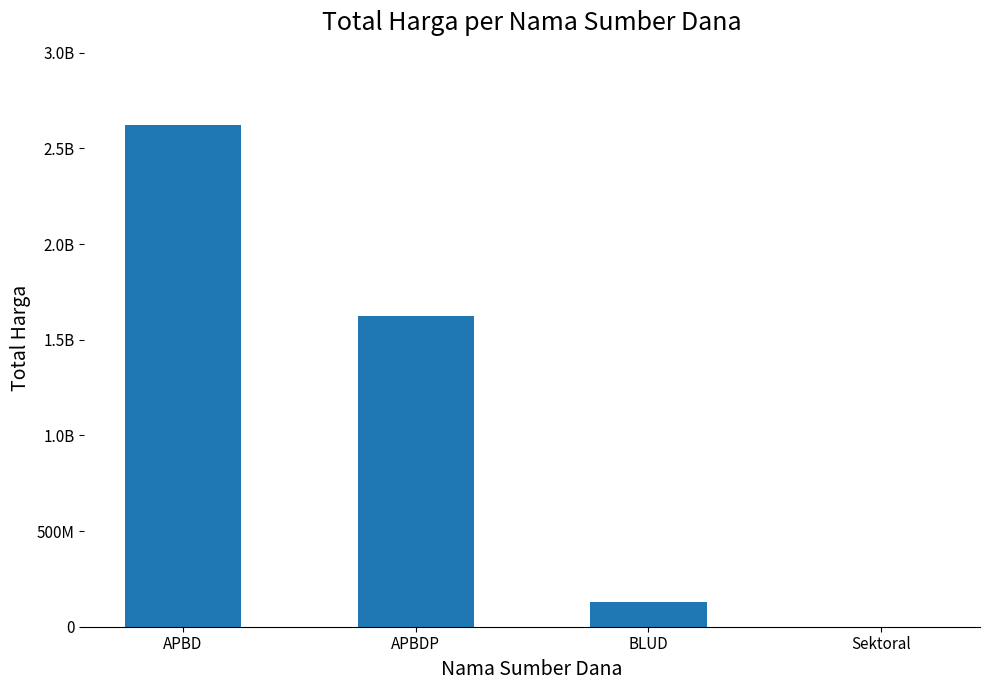

At which category does the chart reach its minimum across all series?

Sektoral